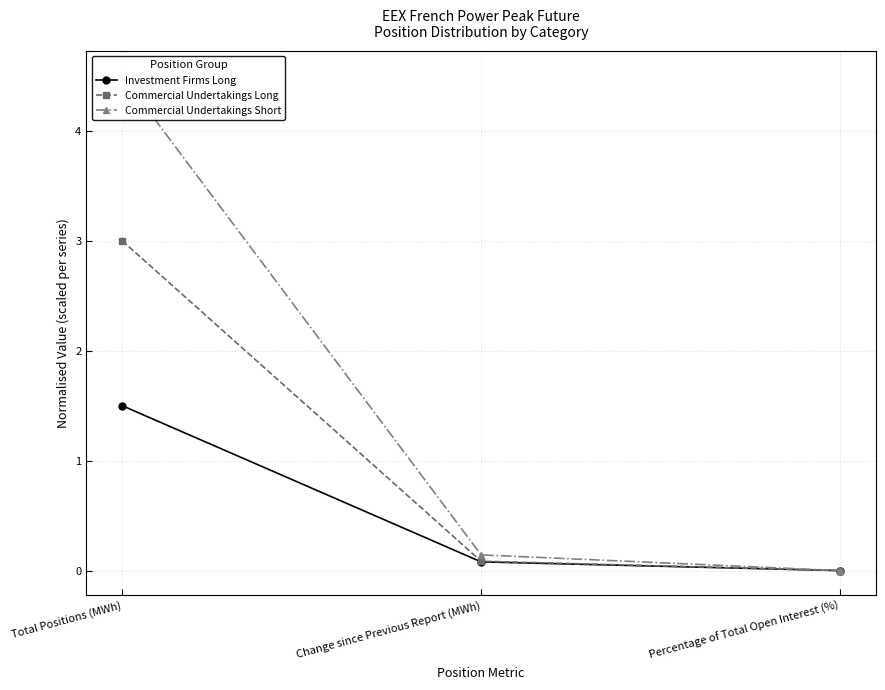

What is the maximum value for Commercial Undertakings Long?

3.0